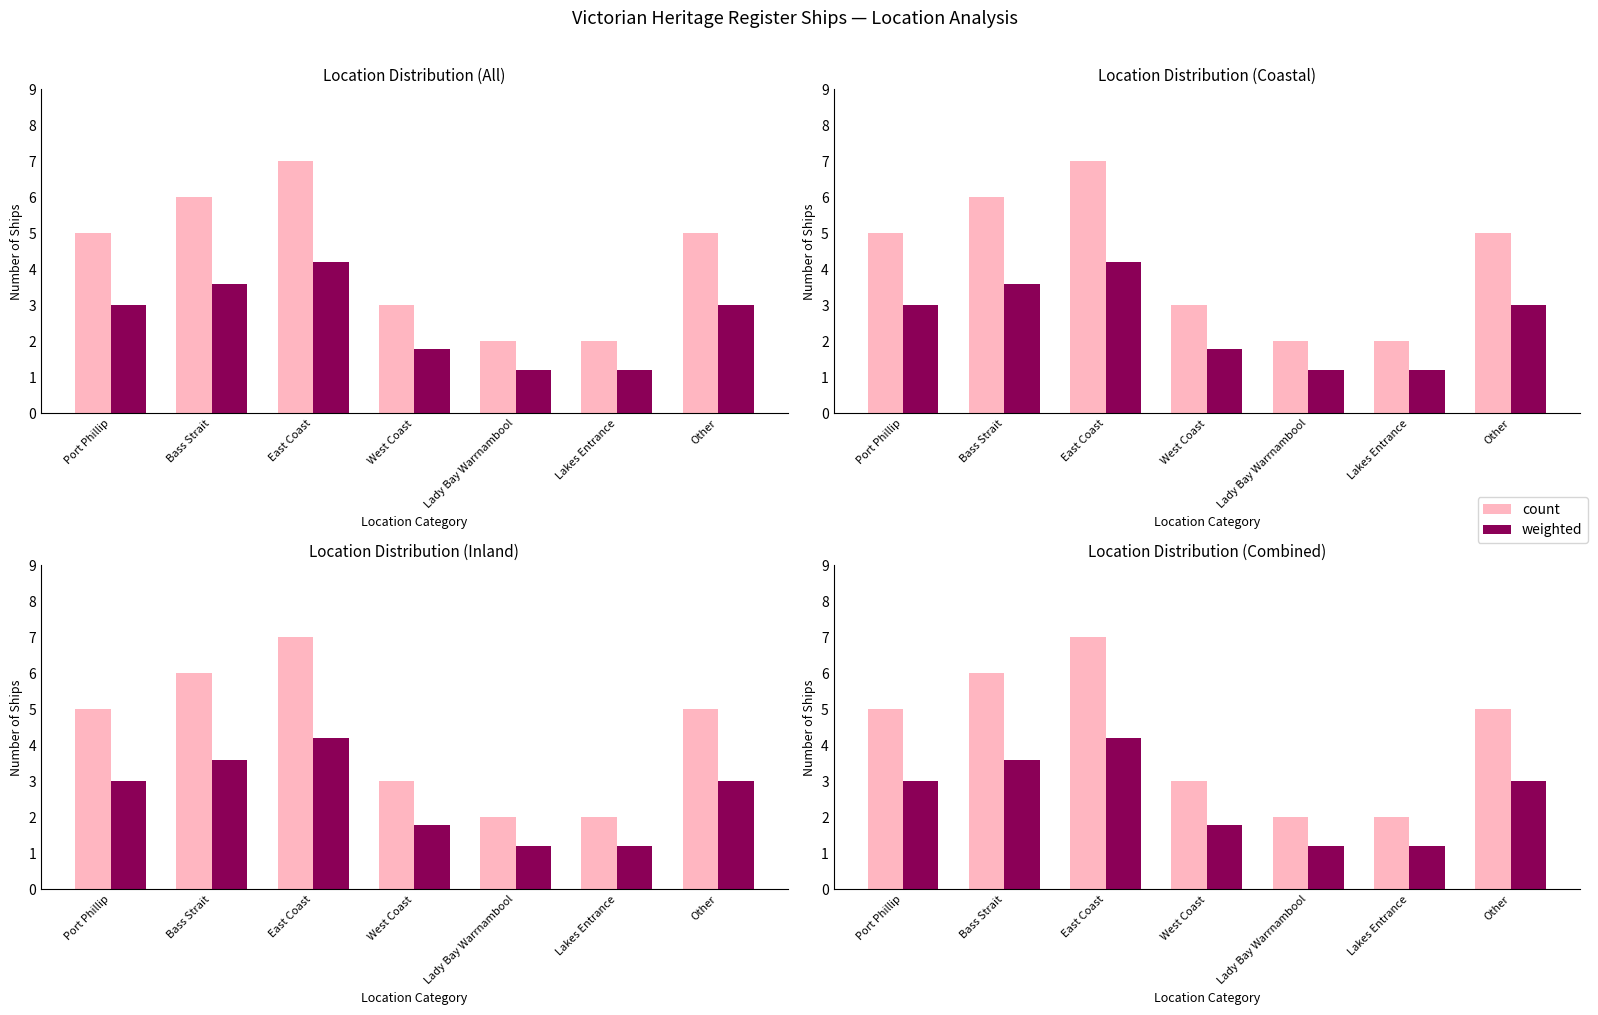

True or false: count has a value of 3.1 at Other.

False